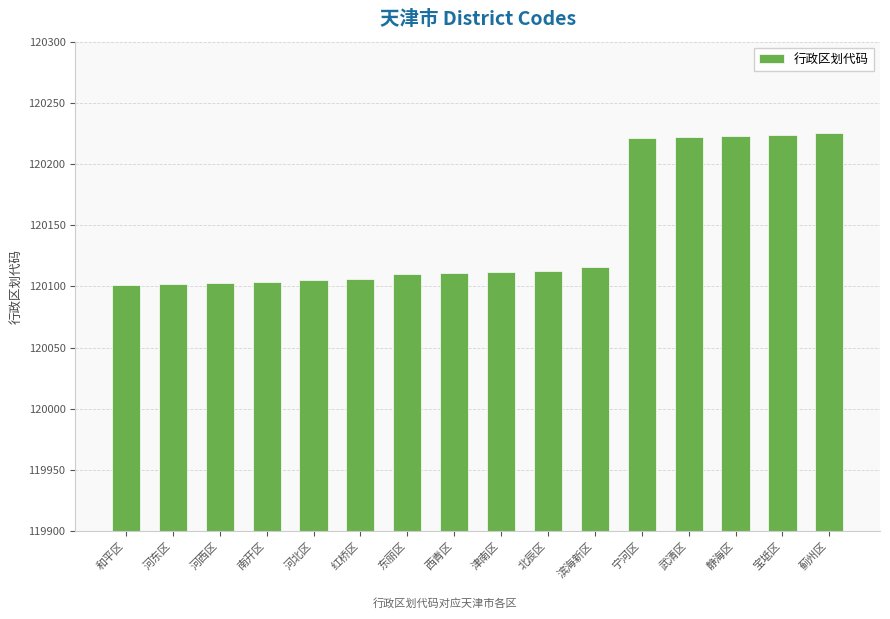

What value does the data have at 宝坻区?

120224